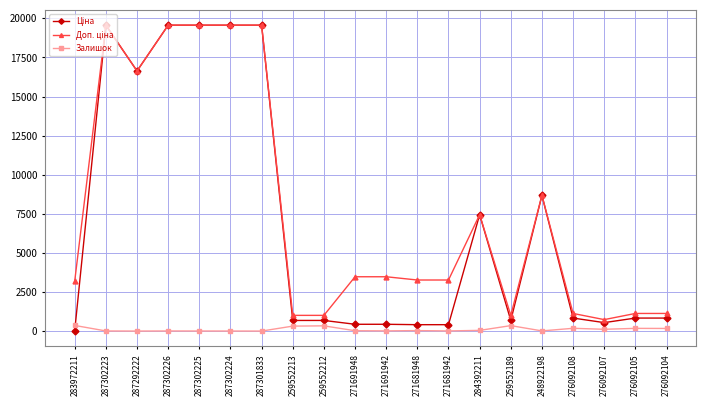

True or false: Залишок has more than 2 points higher than both neighbors.

True